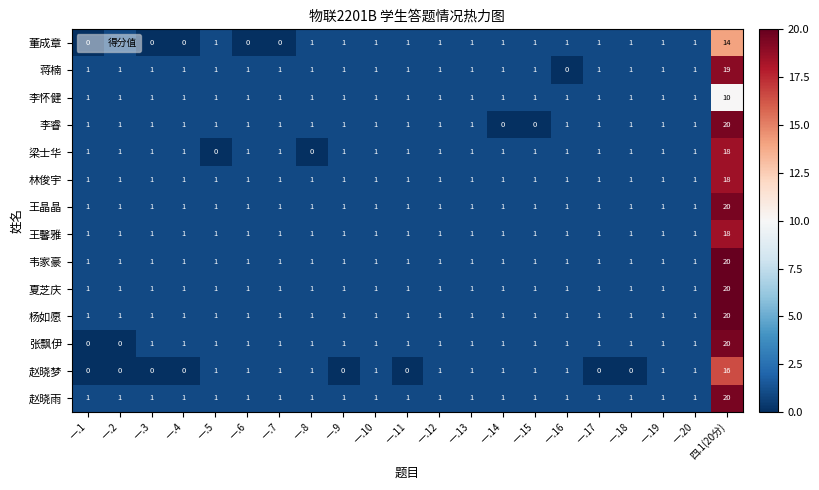

At which category is the sum across all series the highest?

四.1(20分)